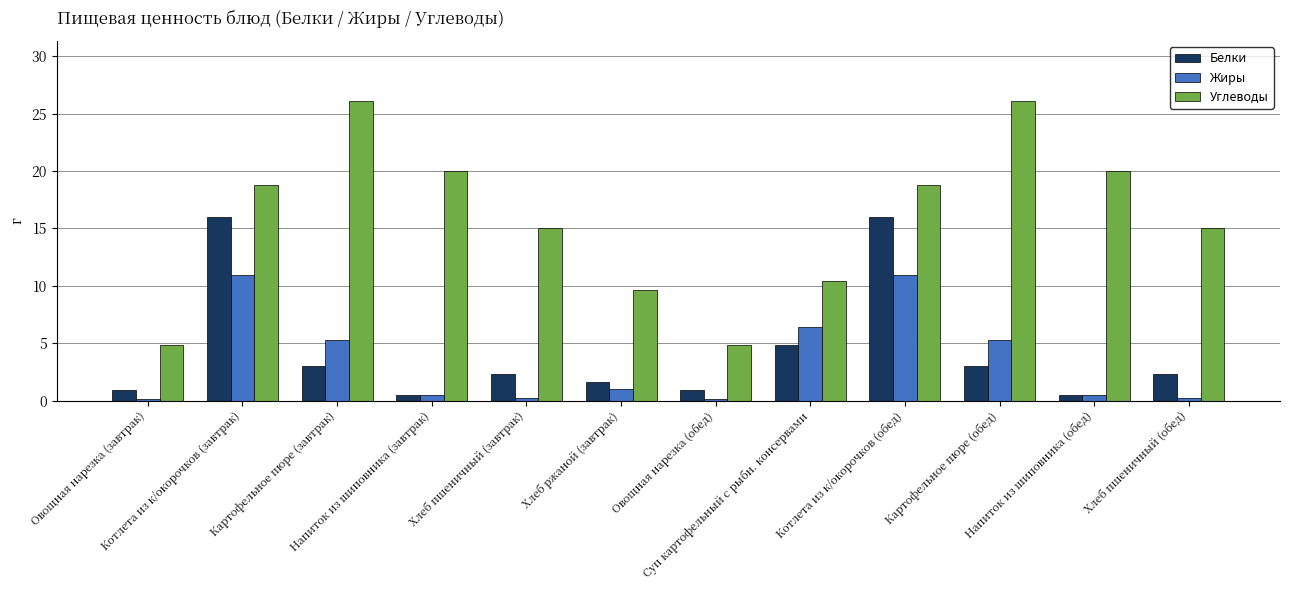

What is the greatest value displayed?

26.1